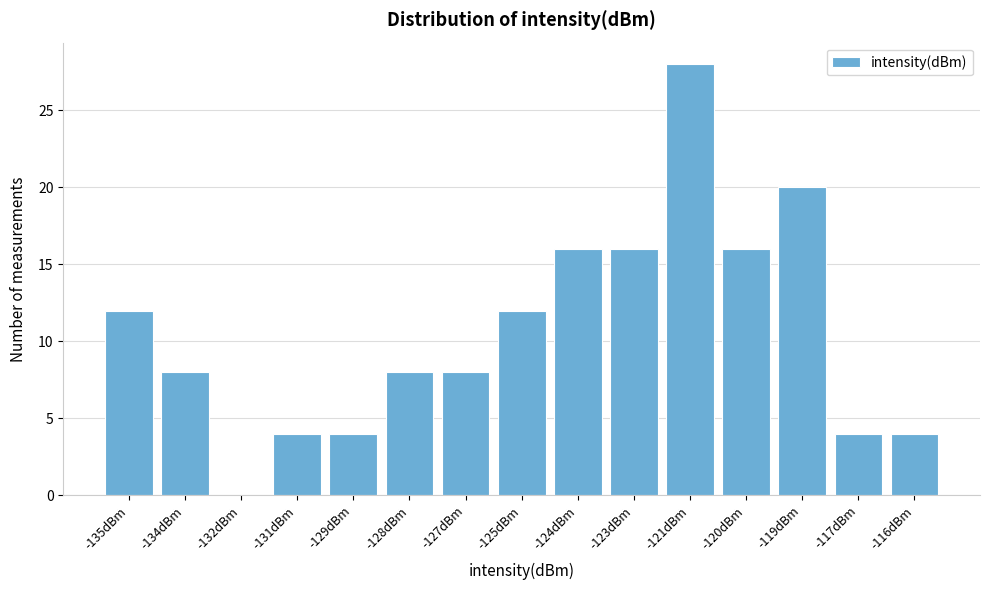

Reading right to left, transcribe all the data shown in this chart.

-116dBm=4	-117dBm=4	-119dBm=20	-120dBm=16	-121dBm=28	-123dBm=16	-124dBm=16	-125dBm=12	-127dBm=8	-128dBm=8	-129dBm=4	-131dBm=4	-132dBm=0	-134dBm=8	-135dBm=12